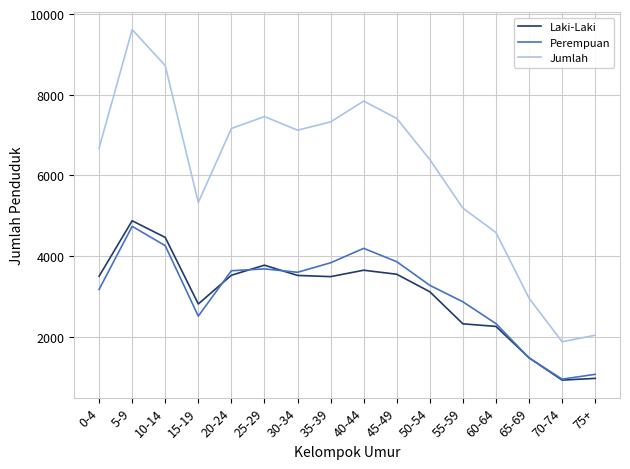

At which label does Perempuan first exceed 3600?

5-9